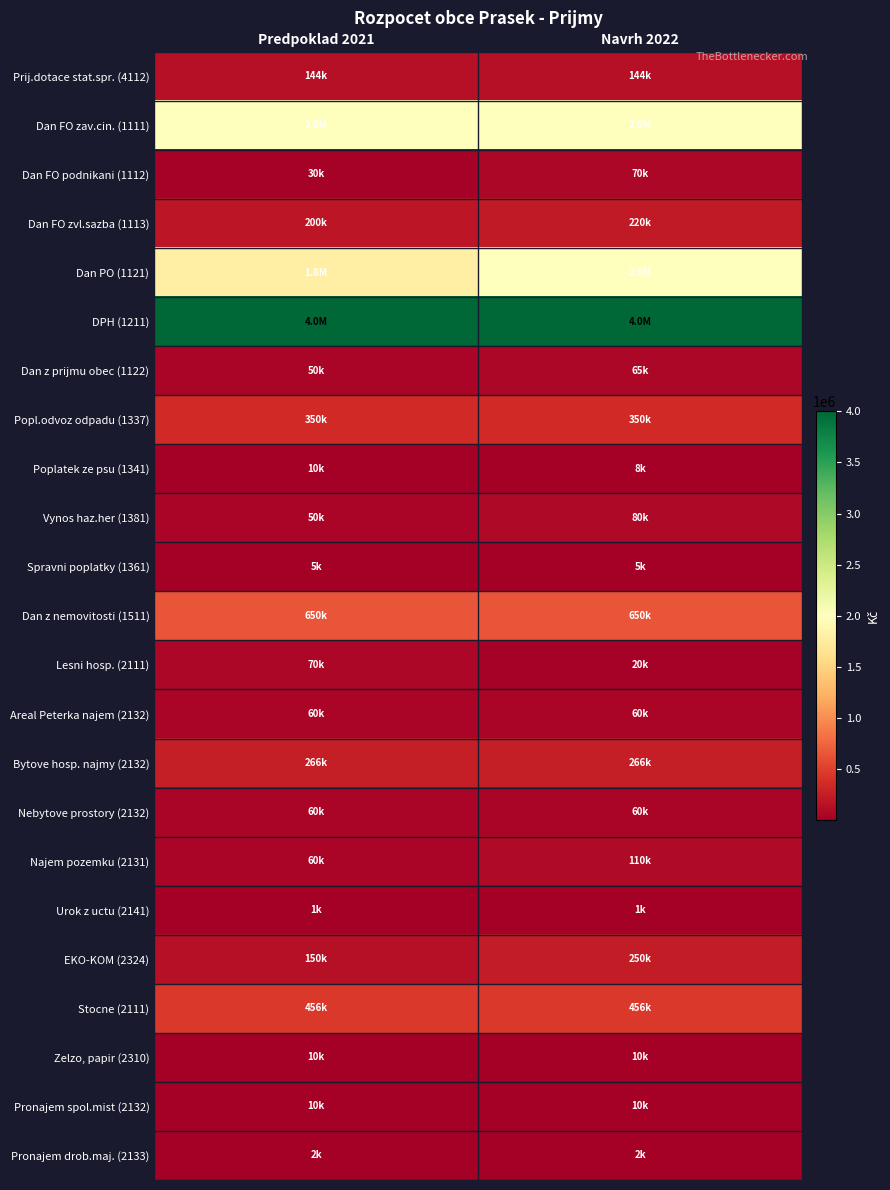

Reading left to right, transcribe all the data shown in this chart.

Prij.dotace stat.spr. (4112): Predpoklad 2021=143900	Navrh 2022=143900
Dan FO zav.cin. (1111): Predpoklad 2021=2000000	Navrh 2022=2000000
Dan FO podnikani (1112): Predpoklad 2021=30000	Navrh 2022=70000
Dan FO zvl.sazba (1113): Predpoklad 2021=200000	Navrh 2022=220000
Dan PO (1121): Predpoklad 2021=1800000	Navrh 2022=2000000
DPH (1211): Predpoklad 2021=4000000	Navrh 2022=4000000
Dan z prijmu obec (1122): Predpoklad 2021=50000	Navrh 2022=65000
Popl.odvoz odpadu (1337): Predpoklad 2021=350000	Navrh 2022=350000
Poplatek ze psu (1341): Predpoklad 2021=10000	Navrh 2022=8000
Vynos haz.her (1381): Predpoklad 2021=50000	Navrh 2022=80000
Spravni poplatky (1361): Predpoklad 2021=5000	Navrh 2022=5000
Dan z nemovitosti (1511): Predpoklad 2021=650000	Navrh 2022=650000
Lesni hosp. (2111): Predpoklad 2021=70000	Navrh 2022=20000
Areal Peterka najem (2132): Predpoklad 2021=60000	Navrh 2022=60000
Bytove hosp. najmy (2132): Predpoklad 2021=266000	Navrh 2022=266000
Nebytove prostory (2132): Predpoklad 2021=60000	Navrh 2022=60000
Najem pozemku (2131): Predpoklad 2021=60000	Navrh 2022=110000
Urok z uctu (2141): Predpoklad 2021=1000	Navrh 2022=1000
EKO-KOM (2324): Predpoklad 2021=150000	Navrh 2022=250000
Stocne (2111): Predpoklad 2021=456000	Navrh 2022=456000
Zelzo, papir (2310): Predpoklad 2021=10000	Navrh 2022=10000
Pronajem spol.mist (2132): Predpoklad 2021=10000	Navrh 2022=10000
Pronajem drob.maj. (2133): Predpoklad 2021=2000	Navrh 2022=2000